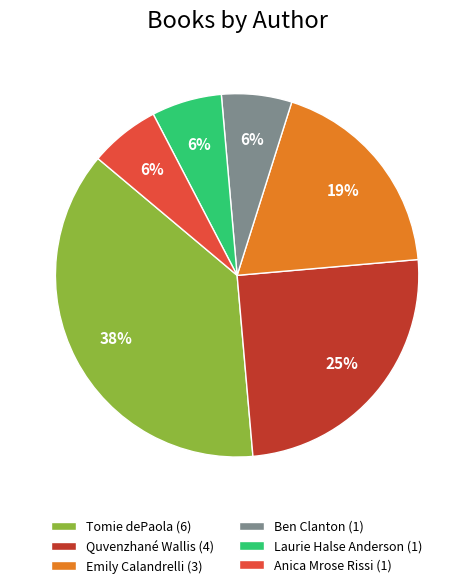

Which has a higher value, Tomie dePaola (6) or Laurie Halse Anderson (1)?

Tomie dePaola (6)